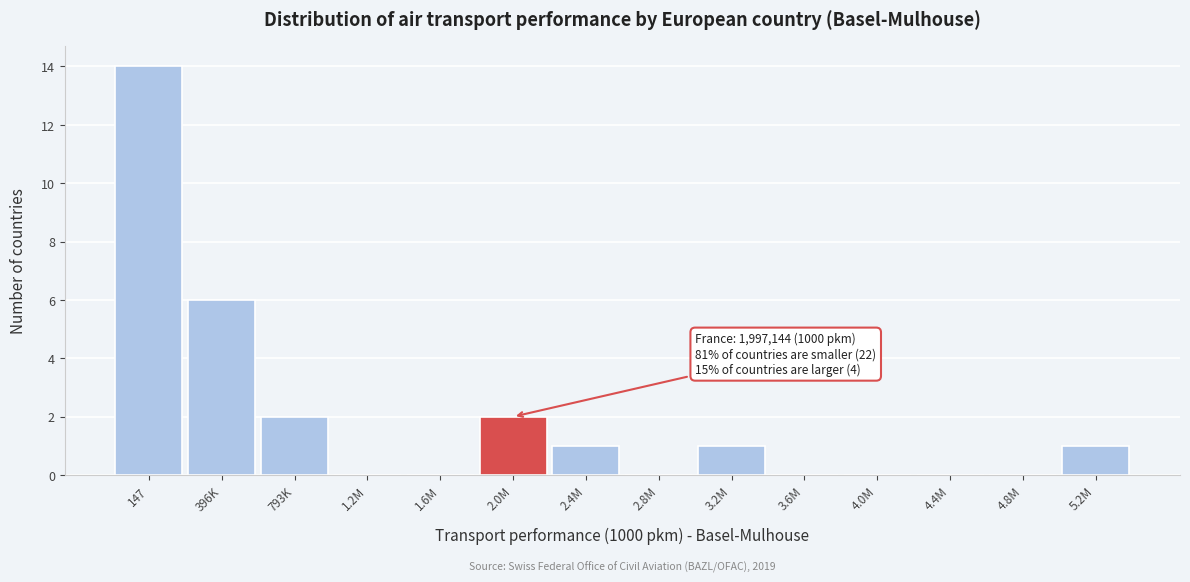

Reading left to right, list all the values displayed in this chart.

147=14	396K=6	793K=2	1.2M=0	1.6M=0	2.0M=2	2.4M=1	2.8M=0	3.2M=1	3.6M=0	4.0M=0	4.4M=0	4.8M=0	5.2M=1